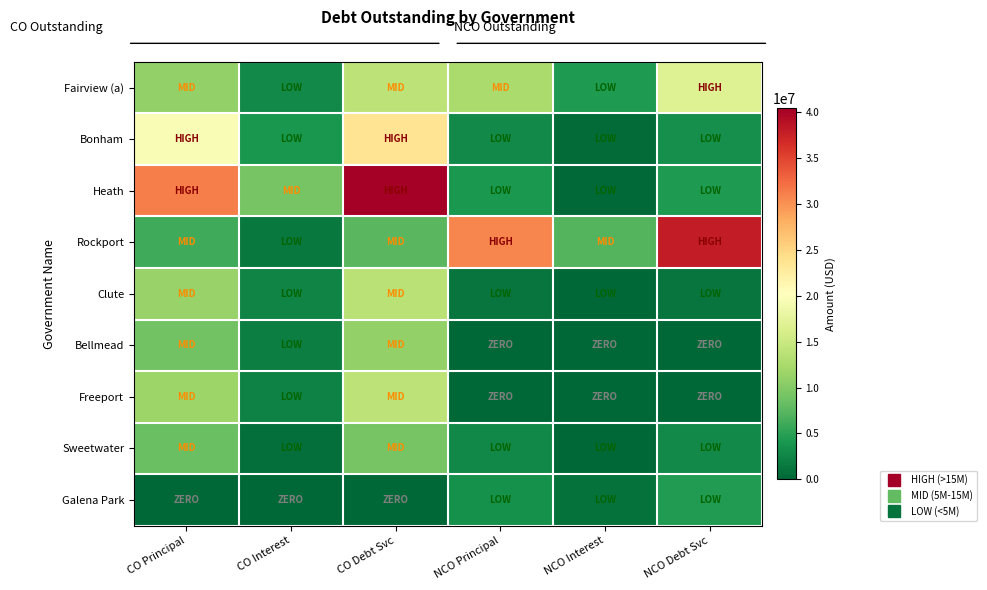

At how many categories does at least one series exceed 22419230?

4